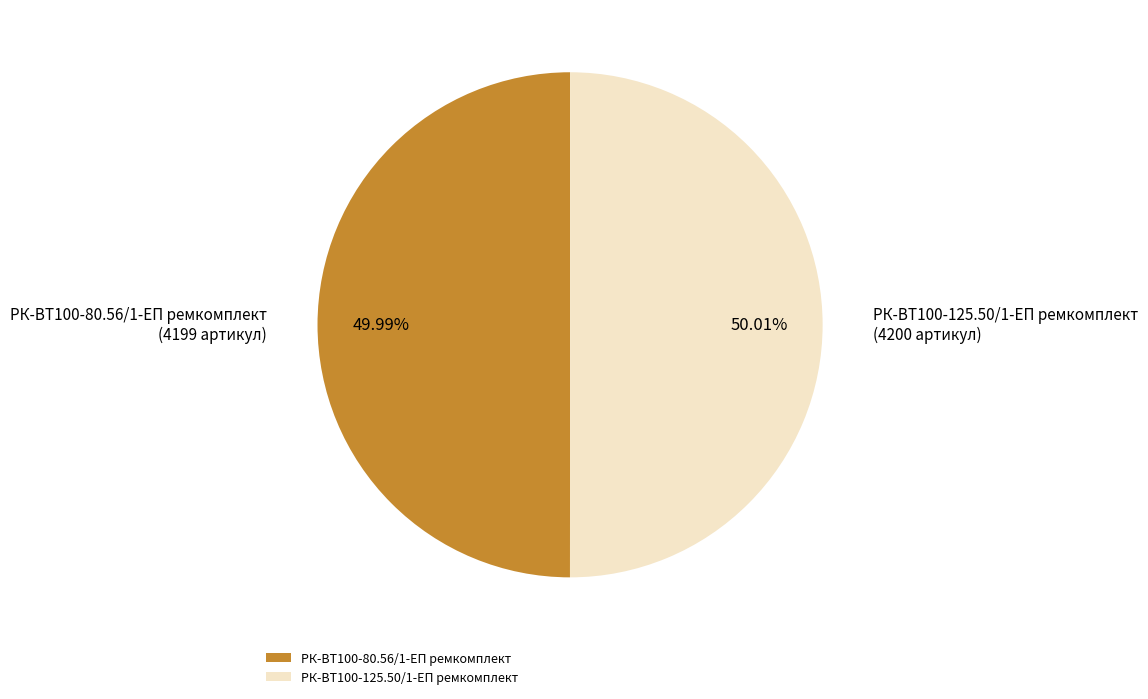

Is there any slice that represents more than half of the pie?

Yes